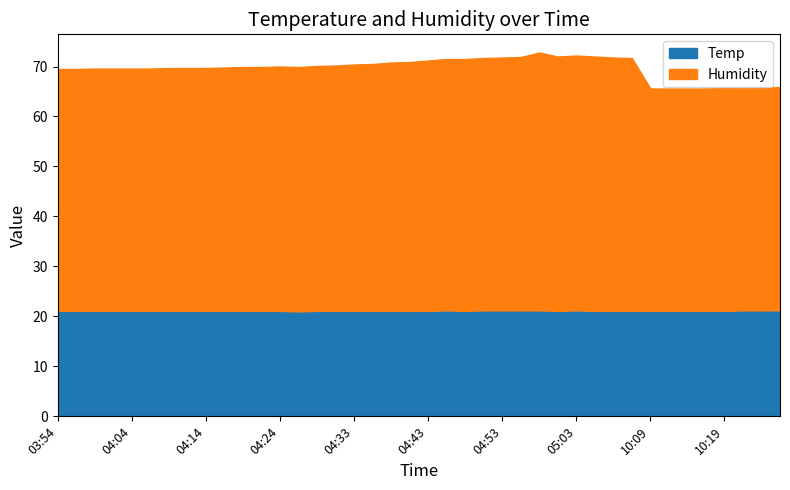

The Temp series shows 21.1 at 04:21. True or false?

True